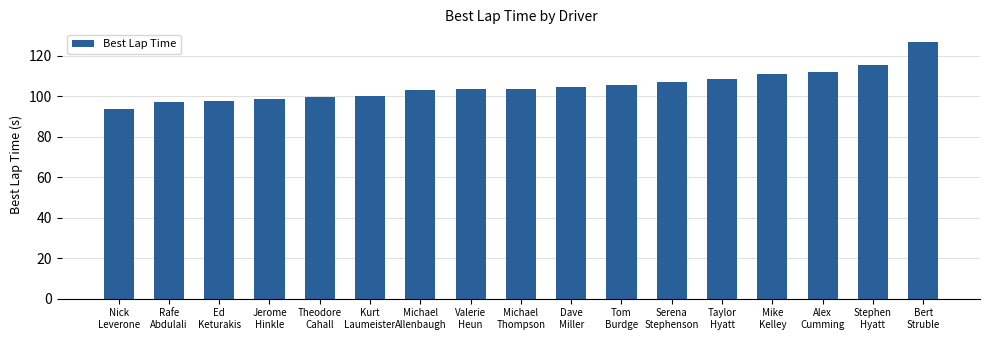

What is the value of the 13th bar from the left?

108.4